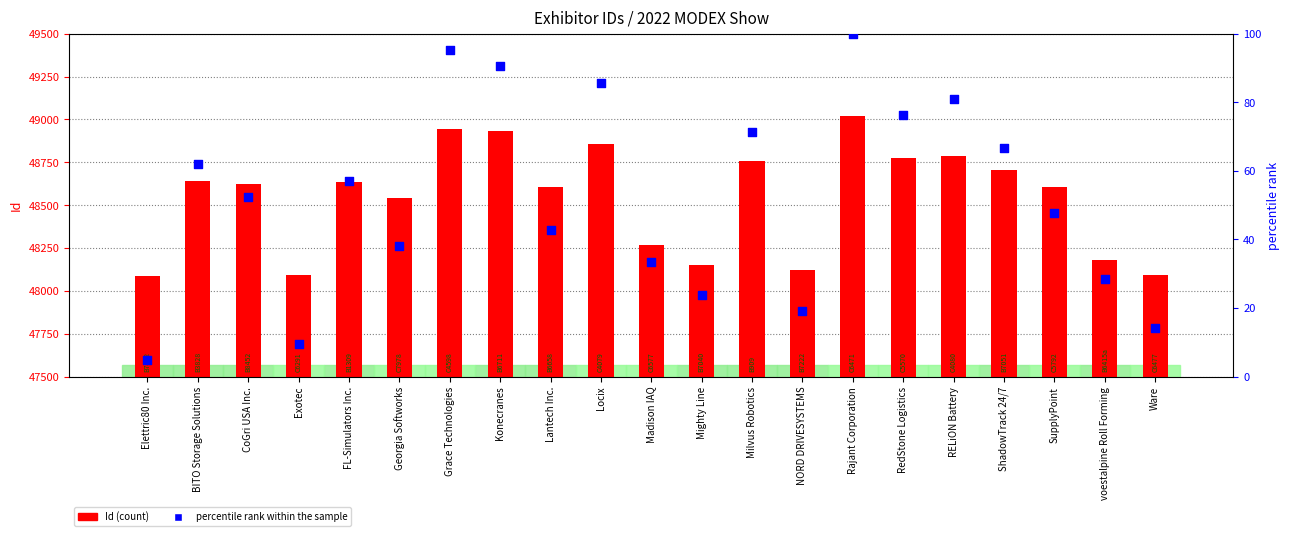

Which series has the largest Y range (max minus min)?

Id